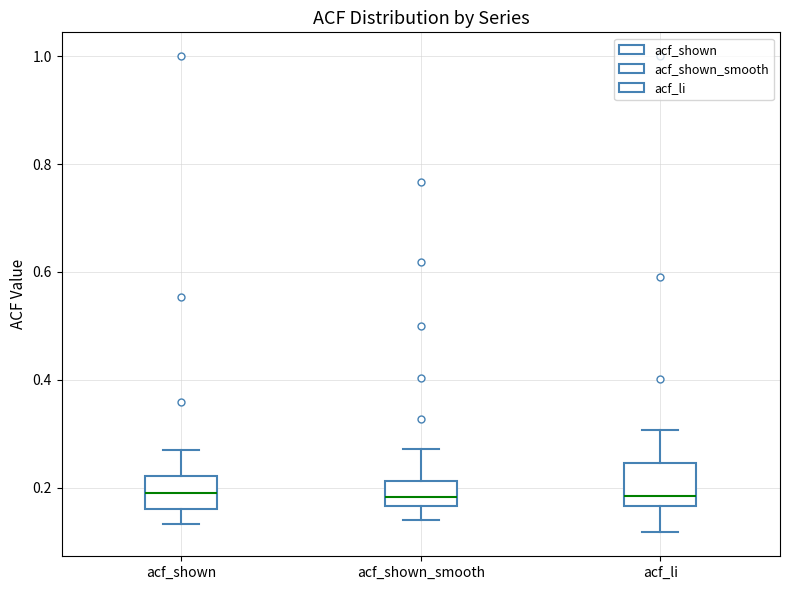

Where does the upper whisker of the box for acf_shown_smooth end on the y-axis? The values are not printed on the chart, so give them approximately, as read against the axis.

0.28